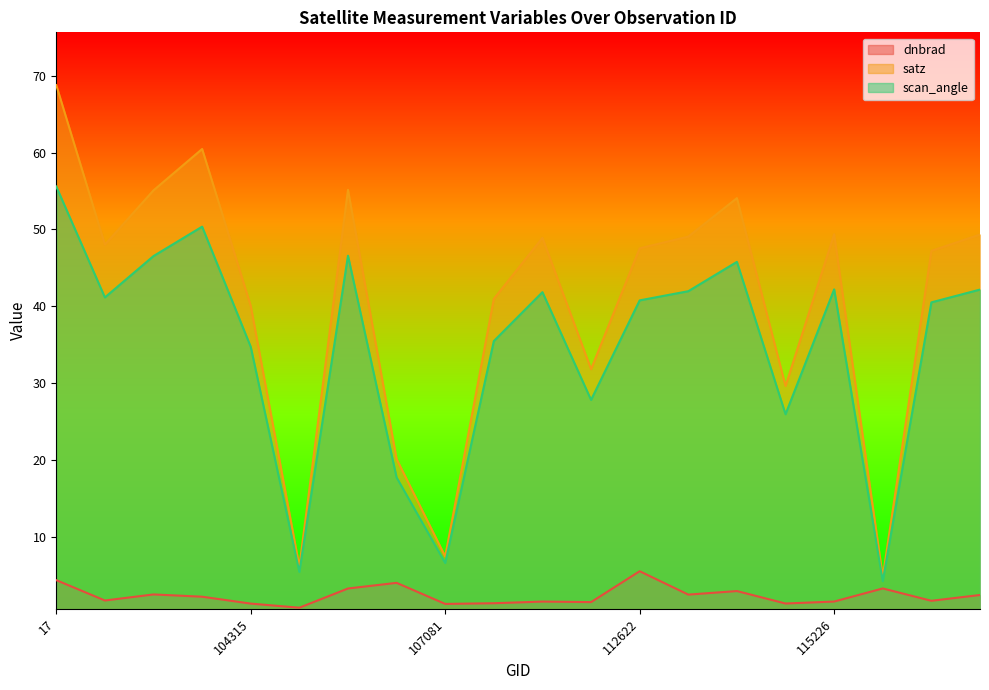

At which label does dnbrad first exceed 2?

17